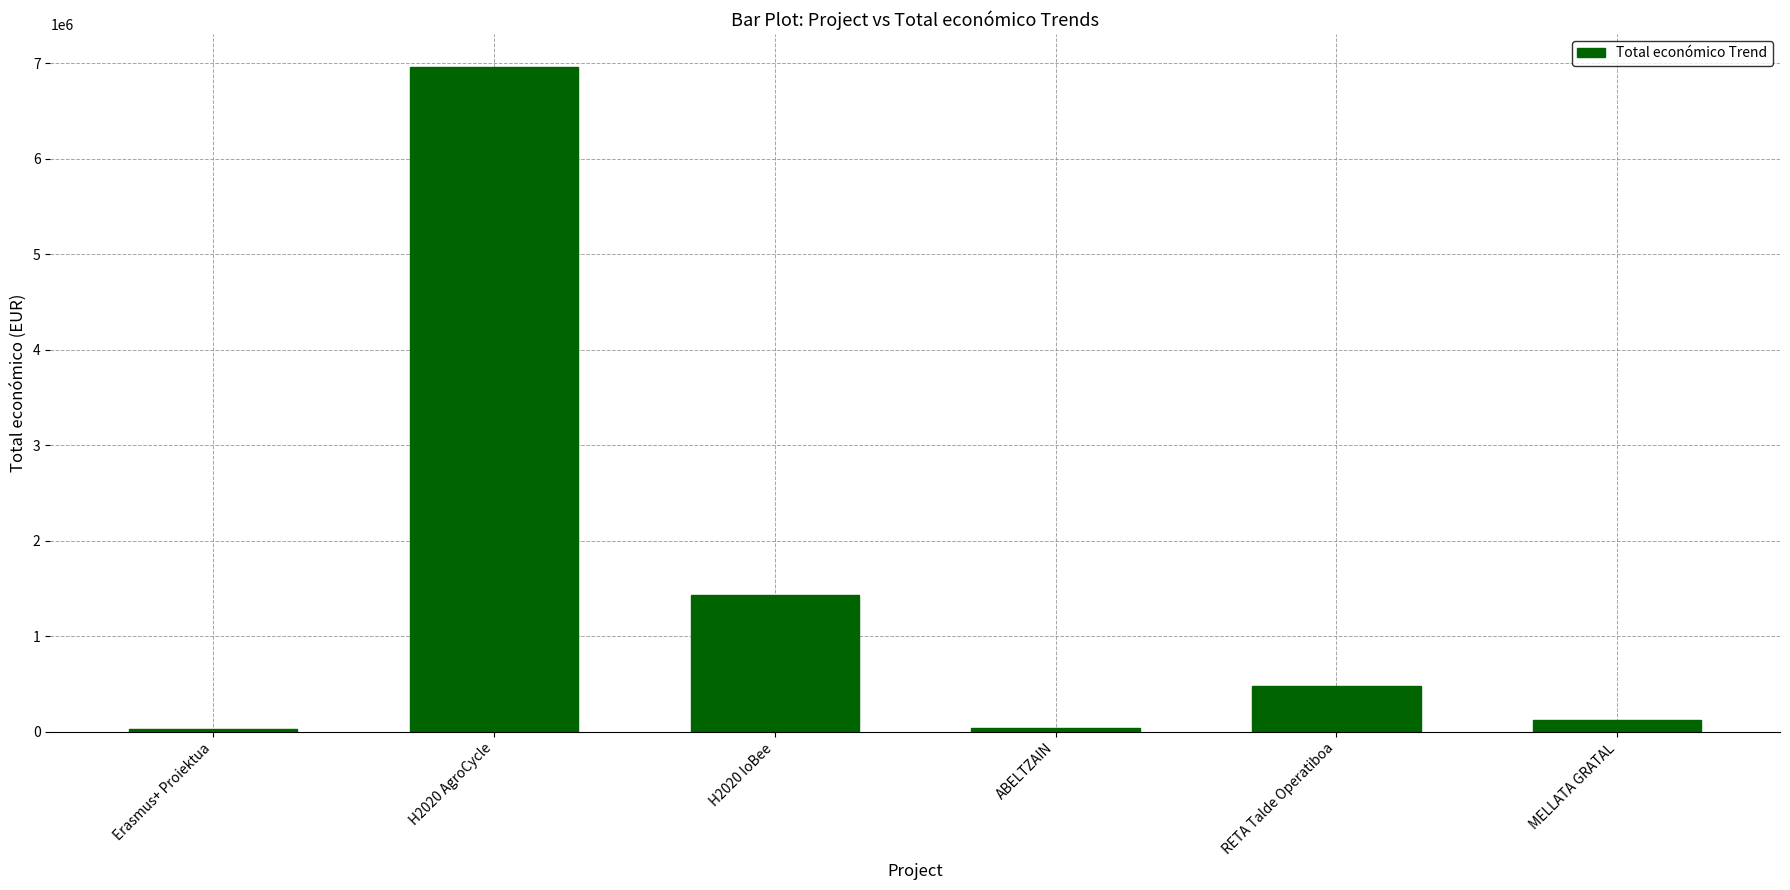

Approximately how many times larger is the value at RETA Talde Operatiboa compared to ABELTZAIN?

13.7